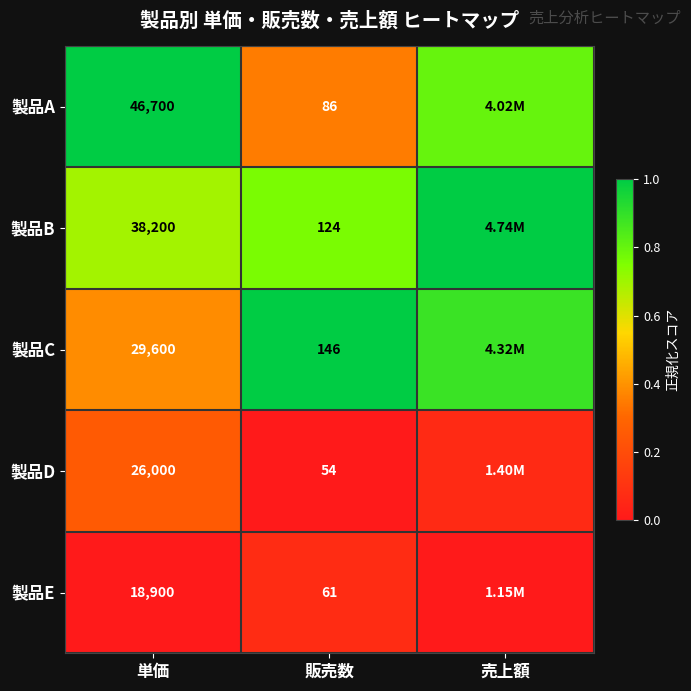

Rank the series at 単価 from highest to lowest value.

製品A, 製品B, 製品C, 製品D, 製品E